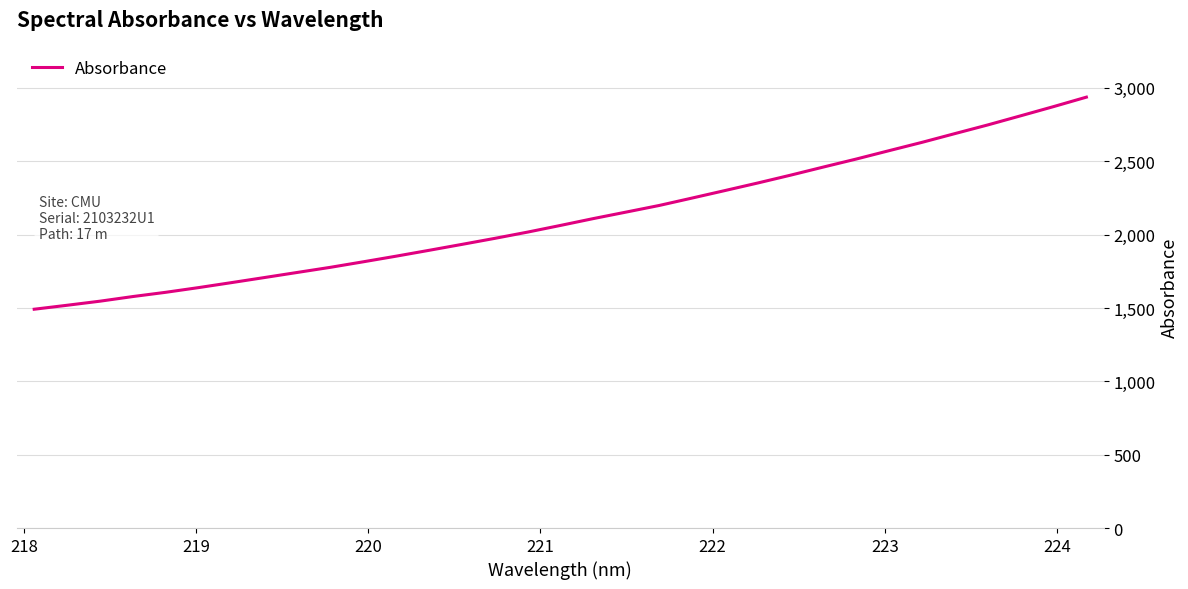

What is the difference between the maximum and minimum values?

1445.7